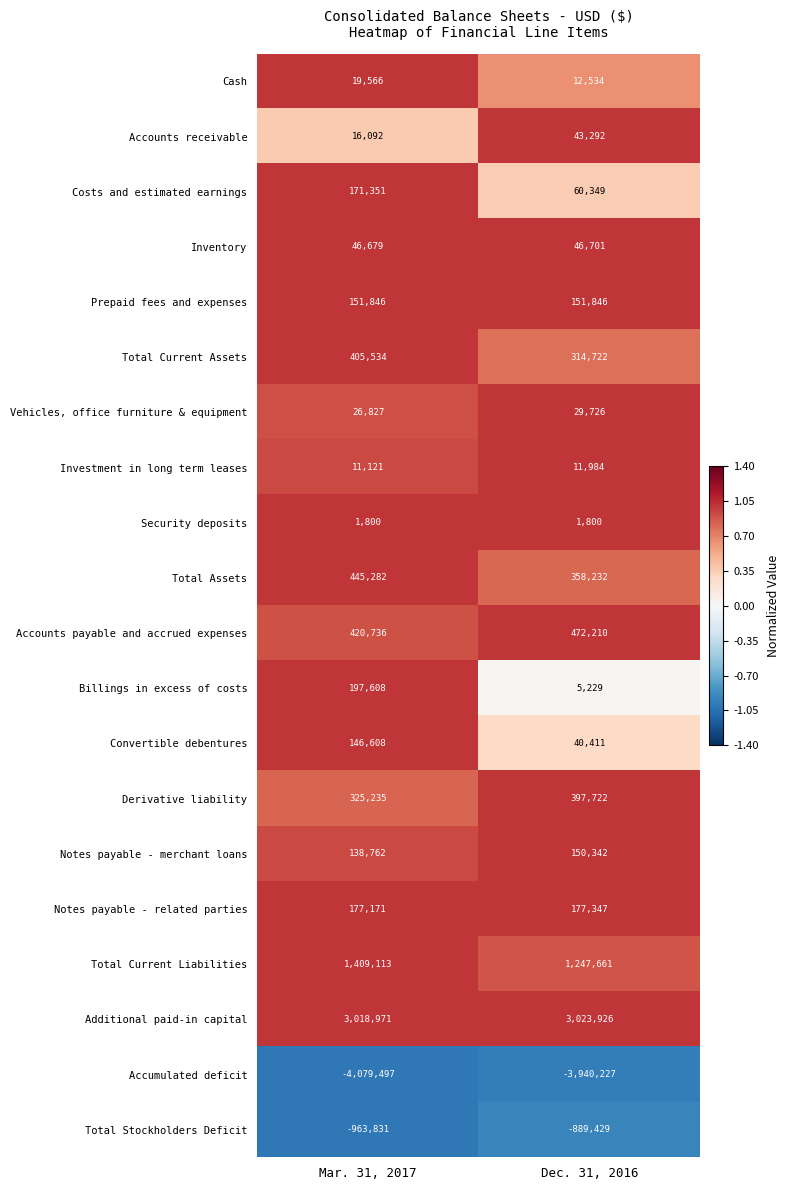

True or false: Prepaid fees and expenses has a value of 238784 at Dec. 31, 2016.

False